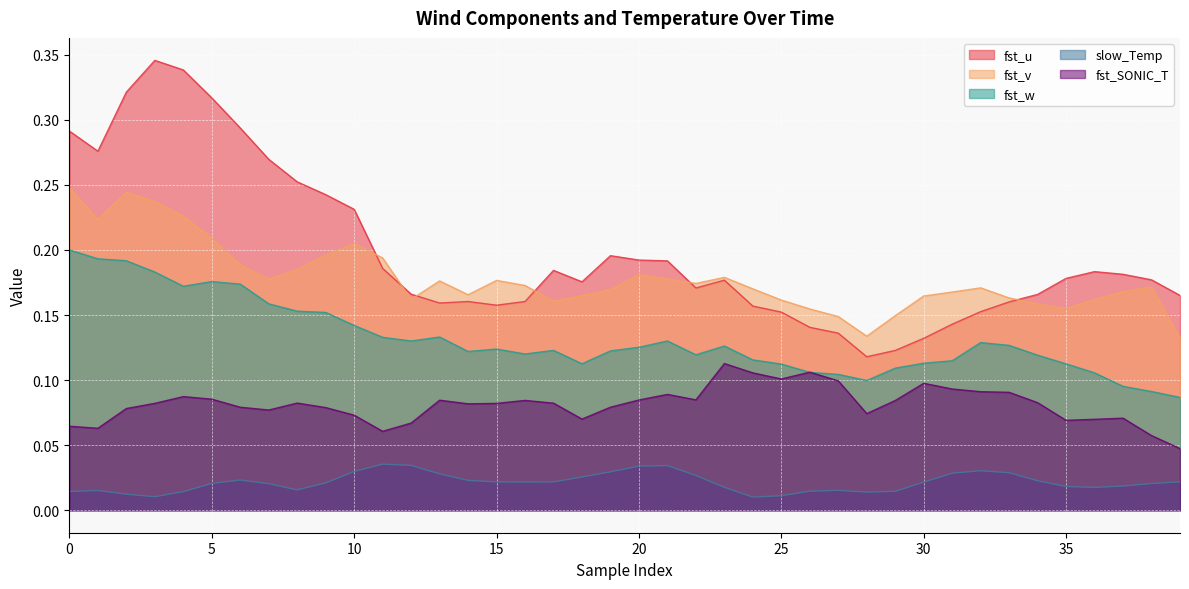

At 25, list the series in order from largest to smallest.

fst_v, fst_u, fst_w, fst_SONIC_T, slow_Temp